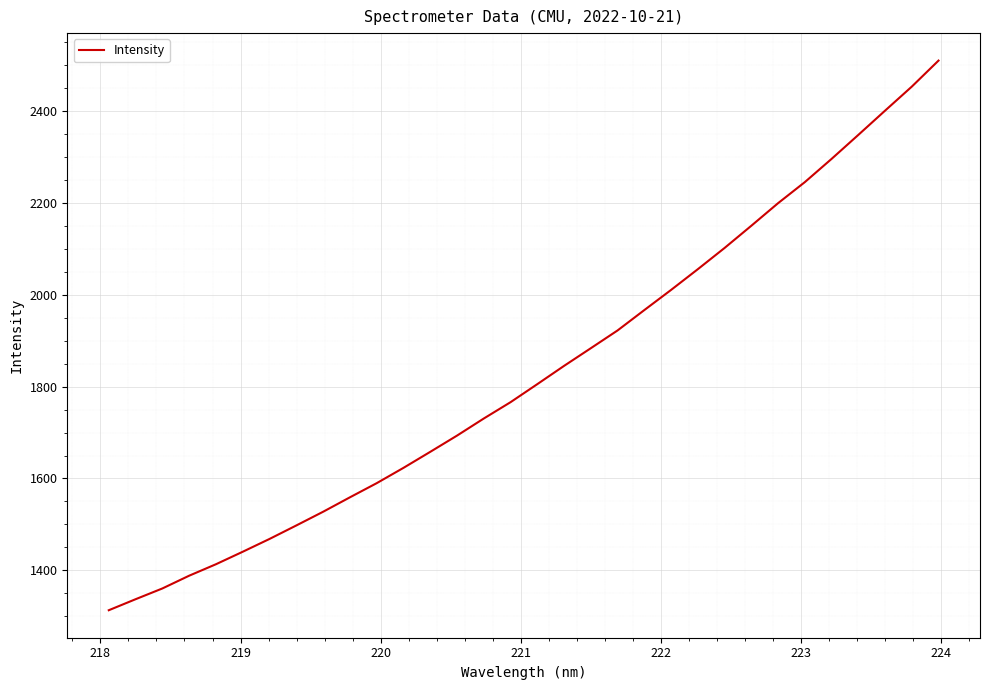

What is the average value?

1829.9